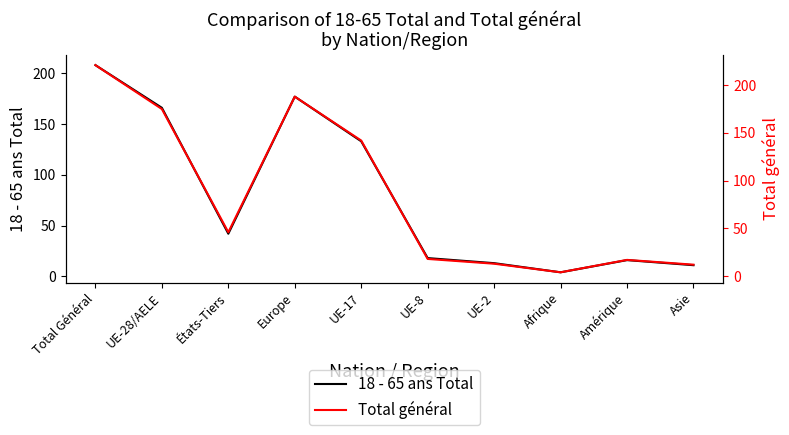

Reading left to right, list all the values displayed in this chart.

18 - 65 ans Total: 208	166	42	177	133	18	13	4	16	11
Total général: 221	175	46	188	142	18	13	4	17	12